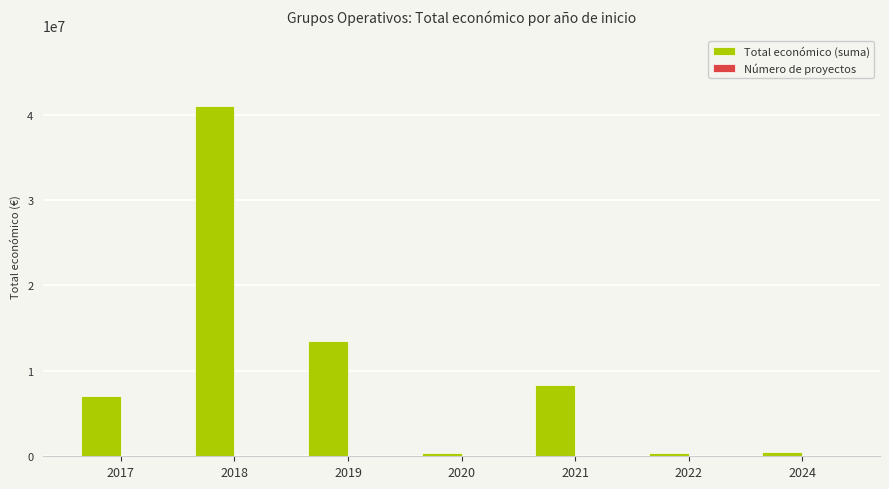

What is the greatest value displayed?

41067526